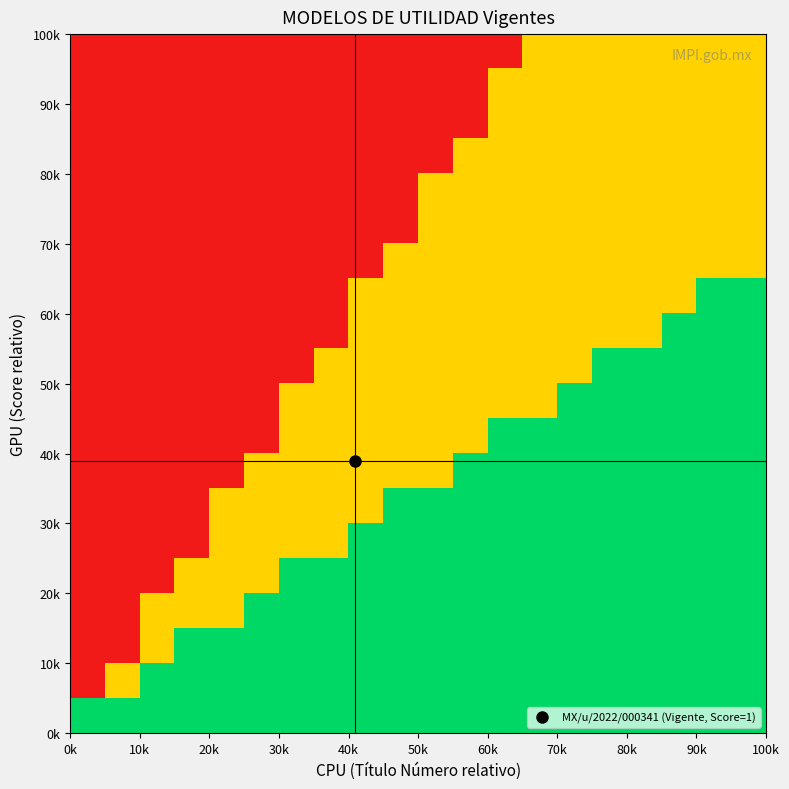

At how many categories does at least one series exceed 0?

20